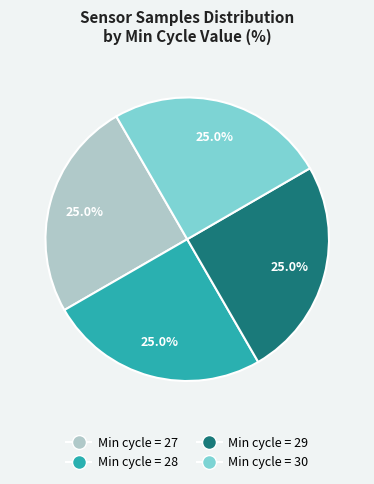

Is there a majority slice in this chart?

No